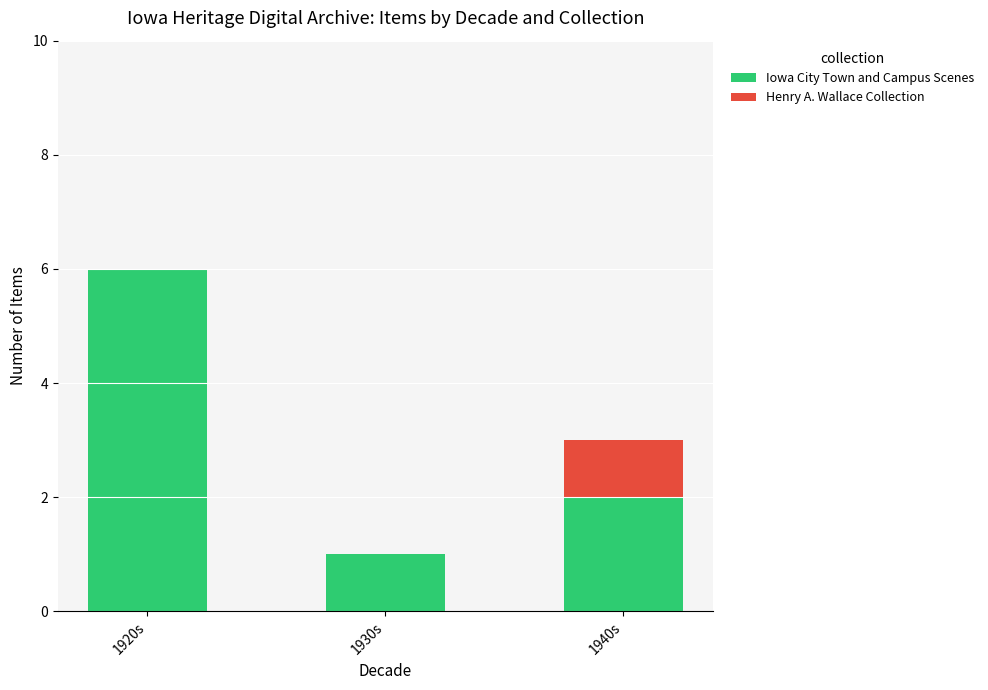

At which label is Iowa City Town and Campus Scenes closest to 3?

1940s